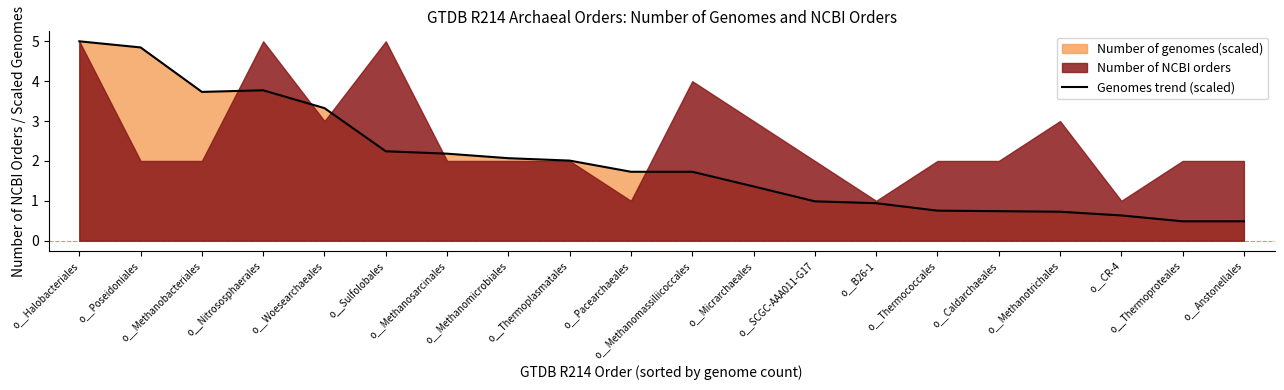

How many points are higher than both their immediate neighbors (excluding endpoints)?

1